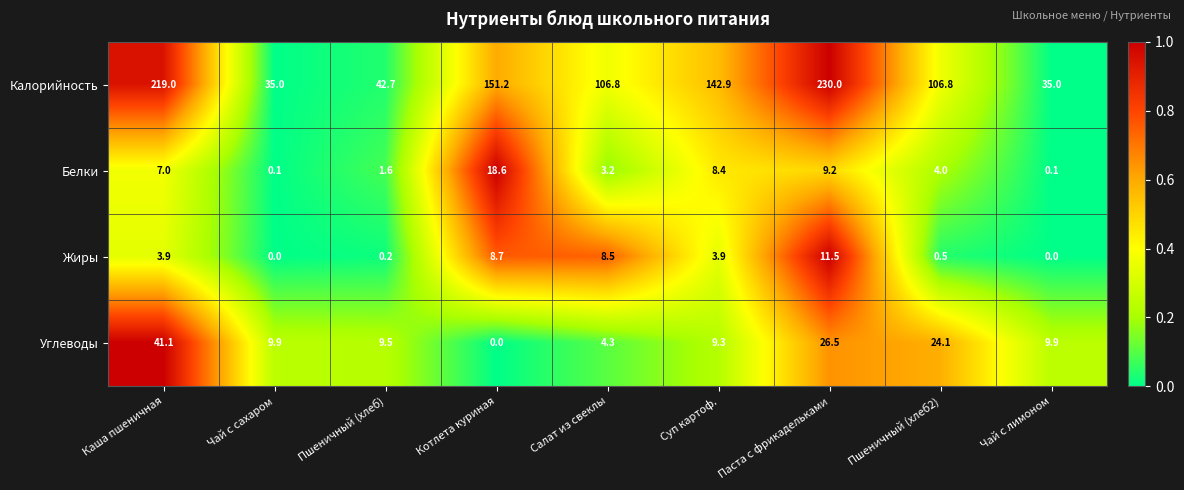

Which series has the largest total across all categories?

Калорийность